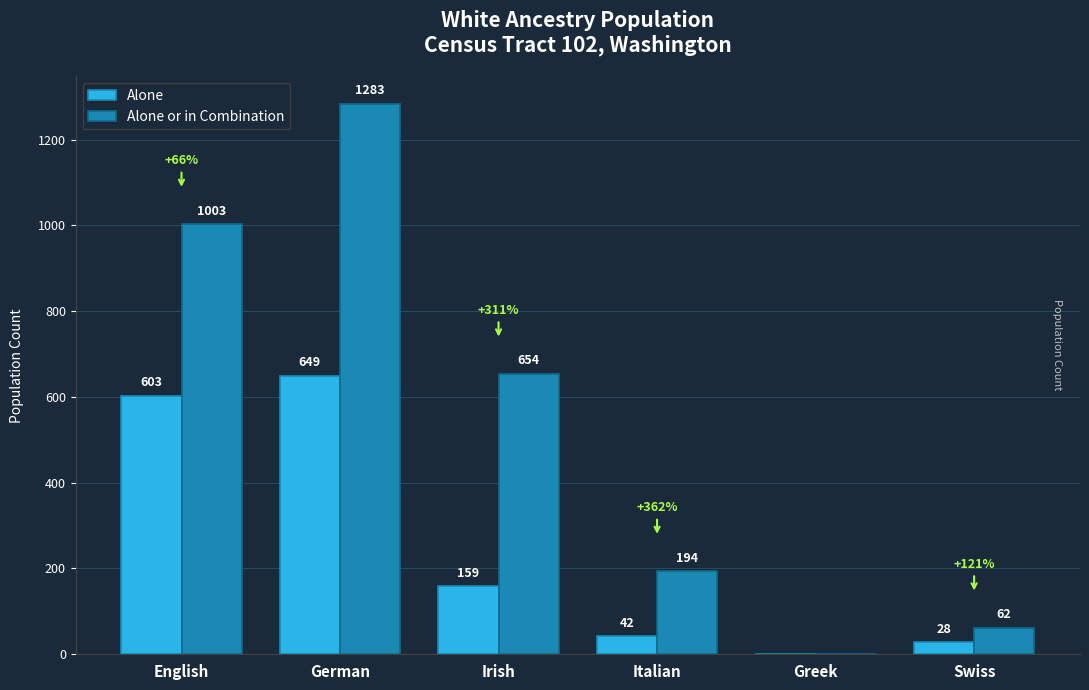

What is the sum of all Alone values?

1481